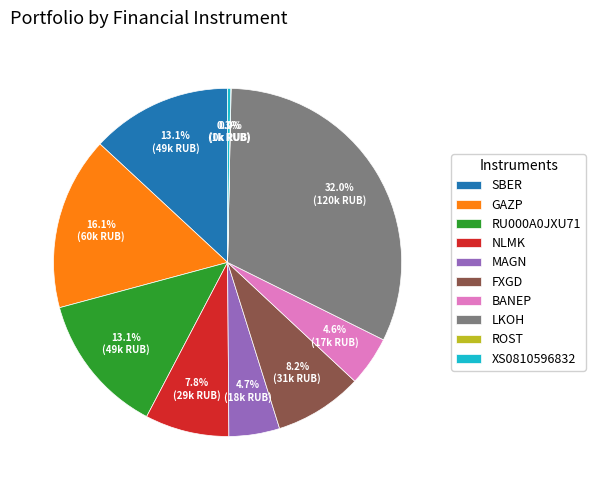

Does any single category account for the majority?

No